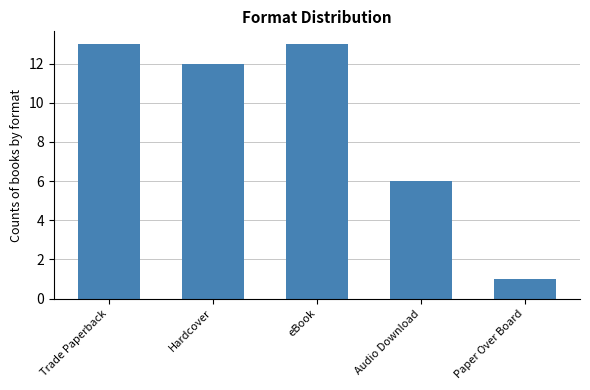

What position from the left is Audio Download?

4